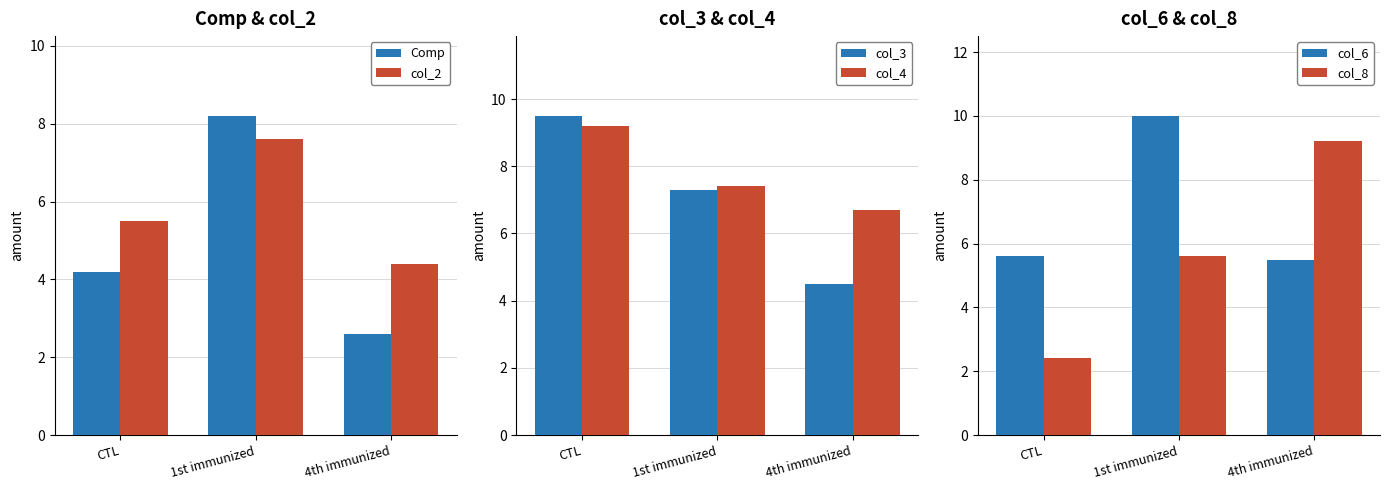

Which series has the widest spread of values?

col_8